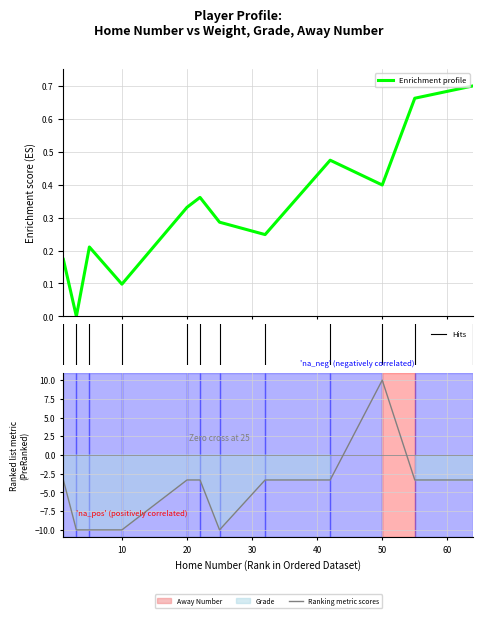

Which series changed the most between 1 and 5?

Grade